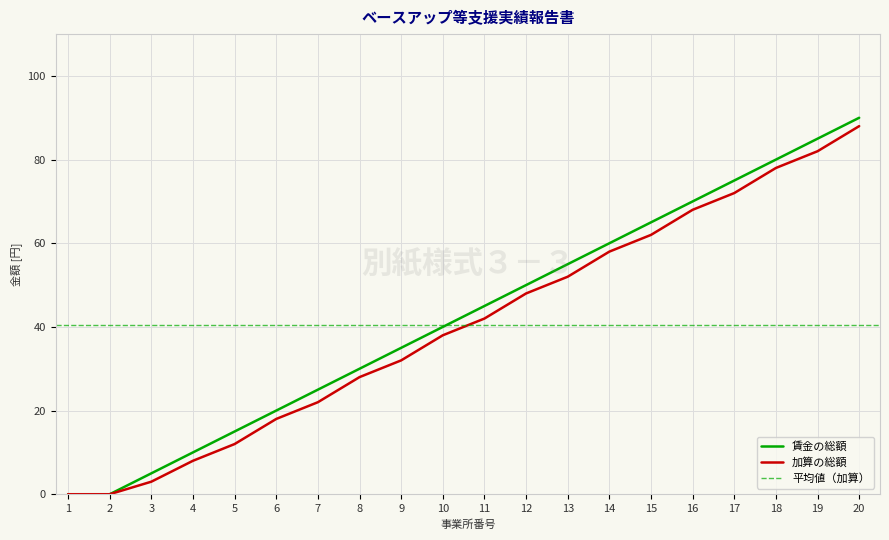

At which label does 加算の総額 reach its peak?

20